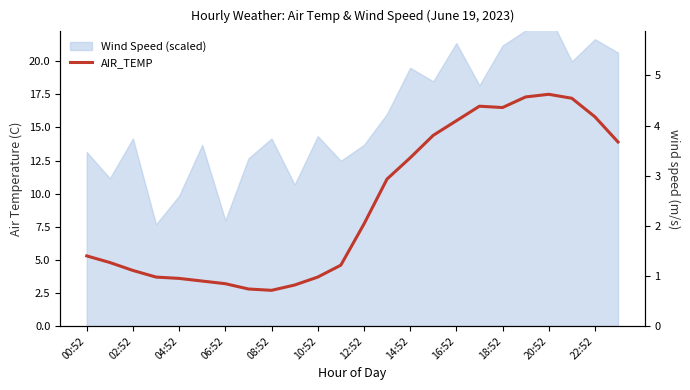

How many interior local peaks (higher than both neighbors) does the data have?

2